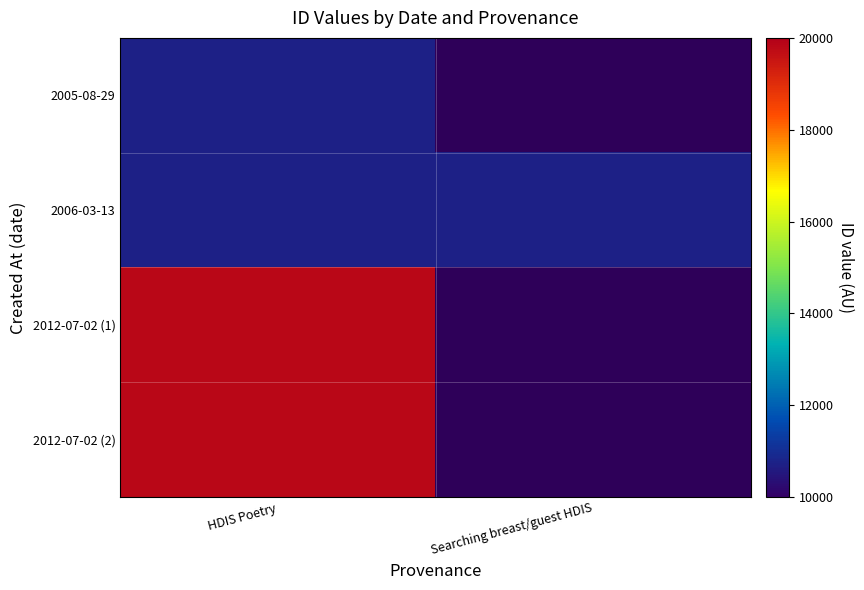

List the labels in order of 2006-03-13 value, largest first.

HDIS Poetry, Searching breast/guest HDIS